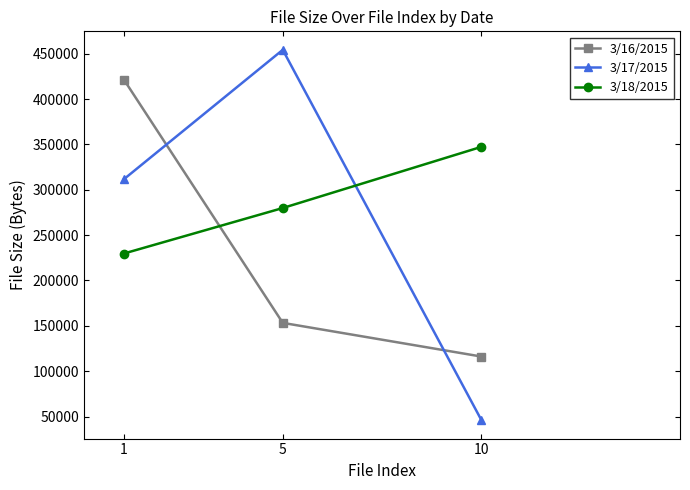

Reading left to right, extract all data points from this chart.

3/16/2015: 1=421546.7	5=153258.7	10=116121.6
3/17/2015: 1=311637.3	5=454314.7	10=46080.0
3/18/2015: 1=229717.3	5=279893.3	10=347340.8